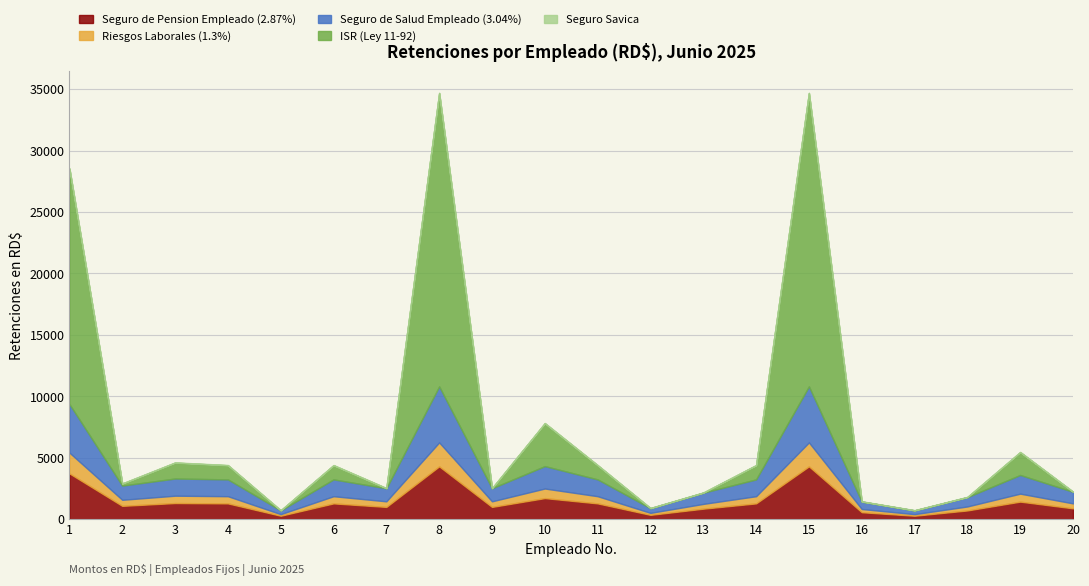

Which series has the largest range (max minus min)?

ISR (Ley 11-92)